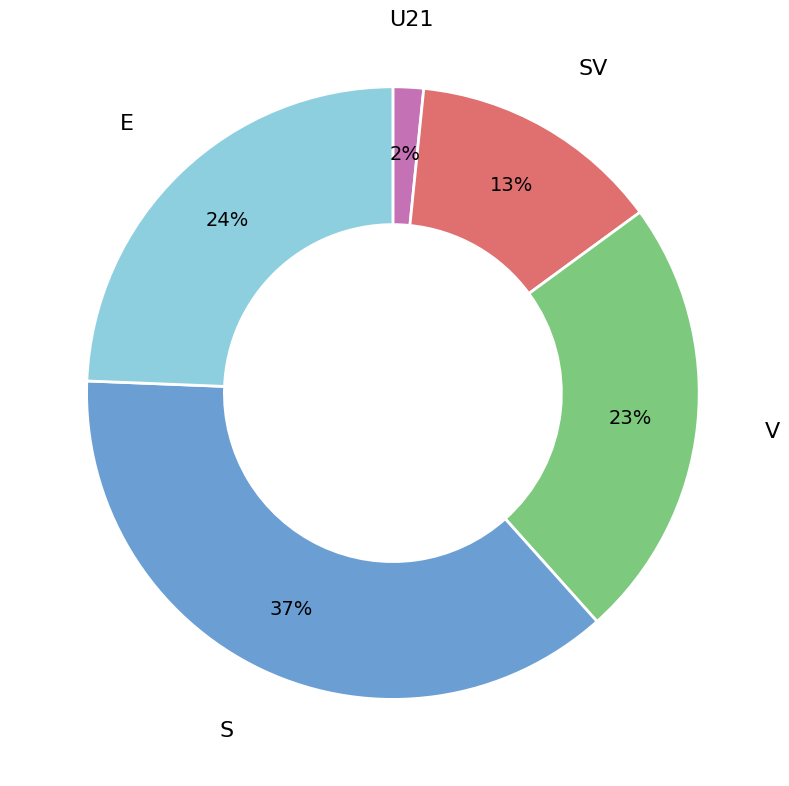

Is there a majority slice in this chart?

No